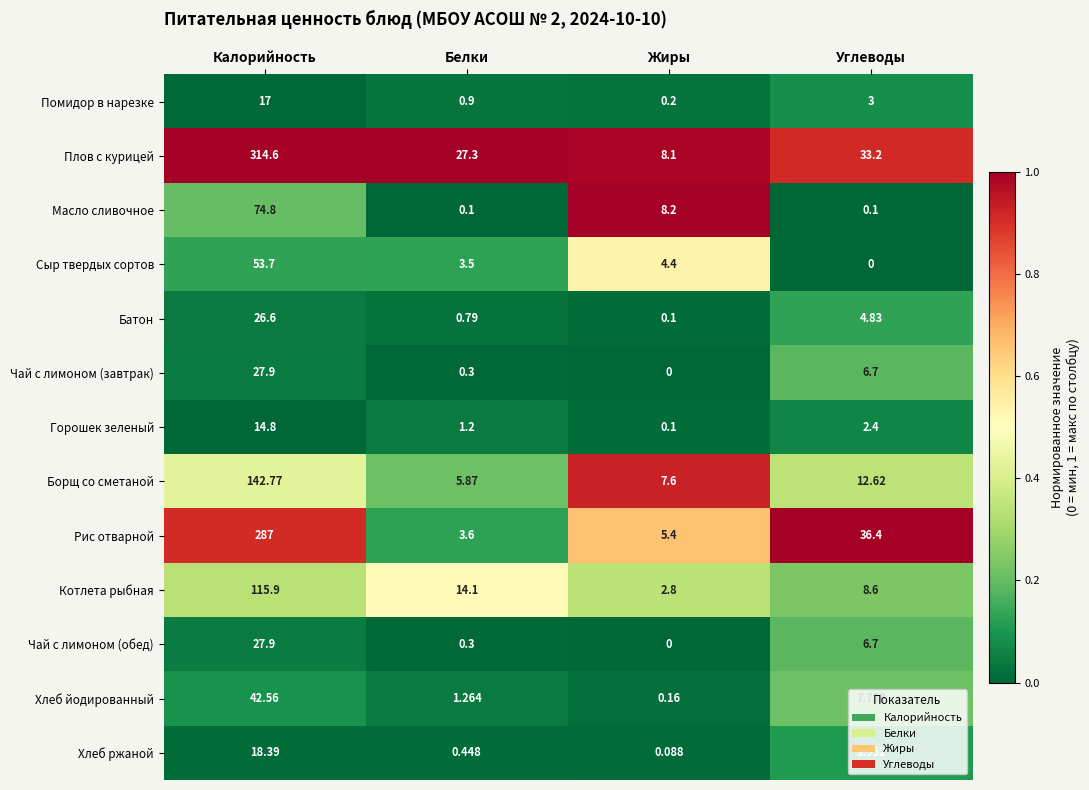

Which series has the largest range (max minus min)?

Плов с курицей